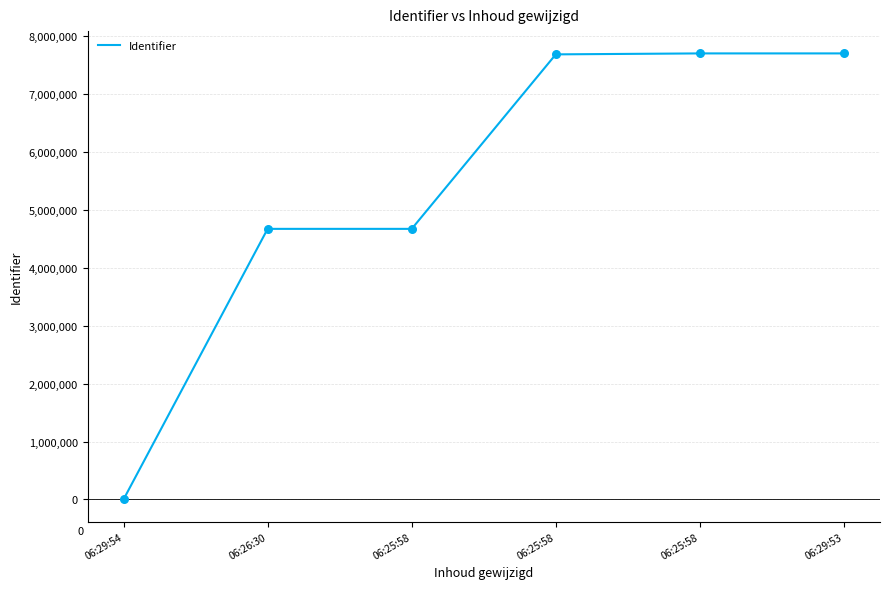

What is the change in value from 06:29:54 to 06:25:58?

+7688781